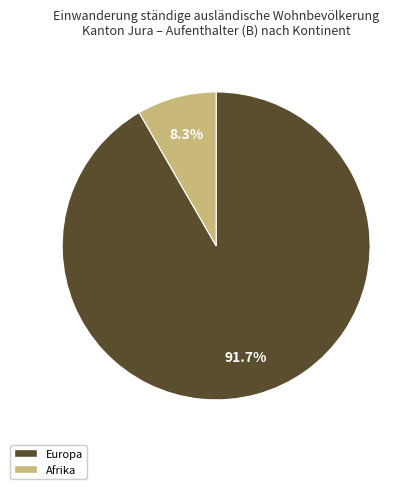

How many segments does this pie chart have?

2